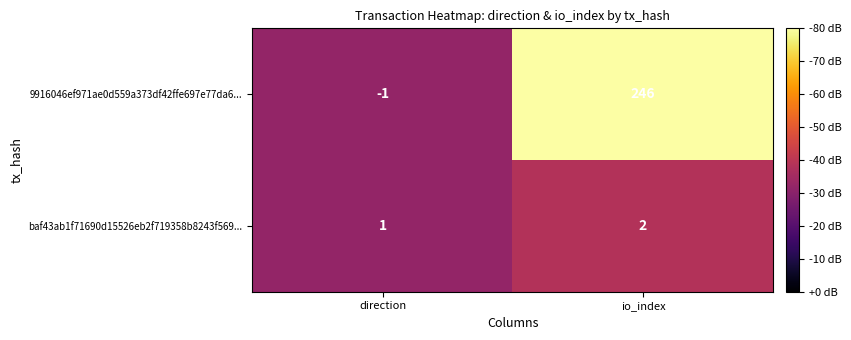

What is the difference between the highest and lowest values at io_index?

244